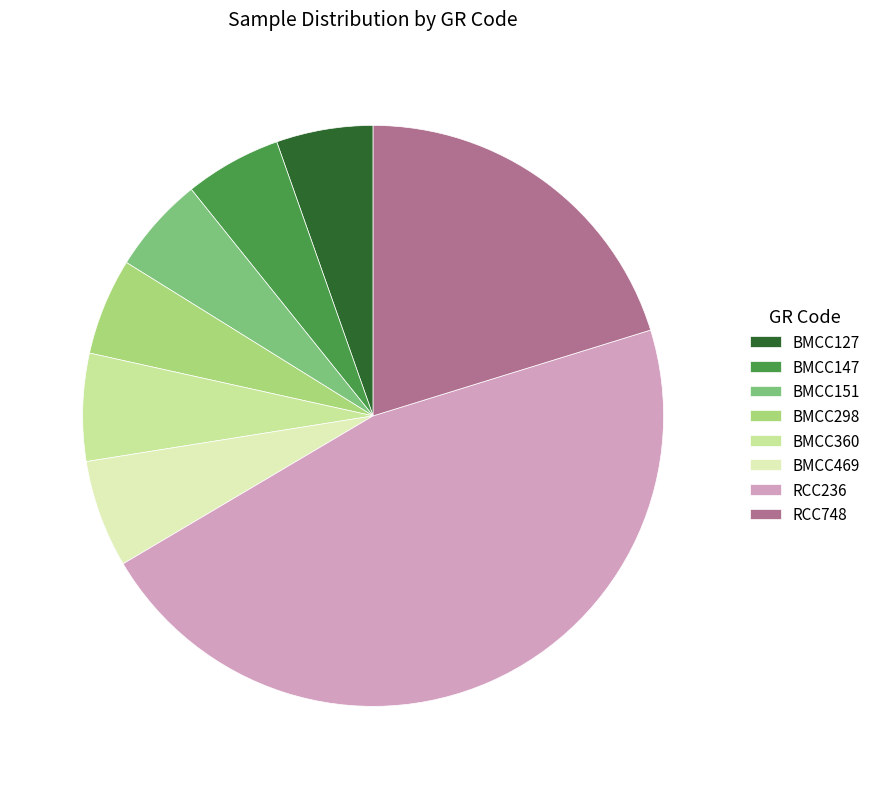

Is there a majority slice in this chart?

No